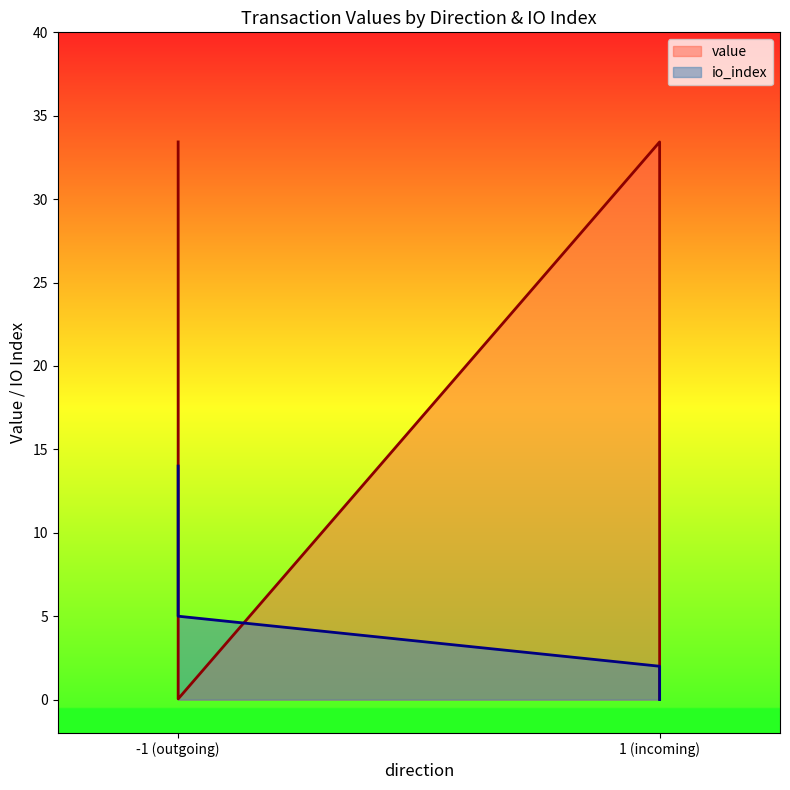

True or false: value and io_index intersect in this chart.

True